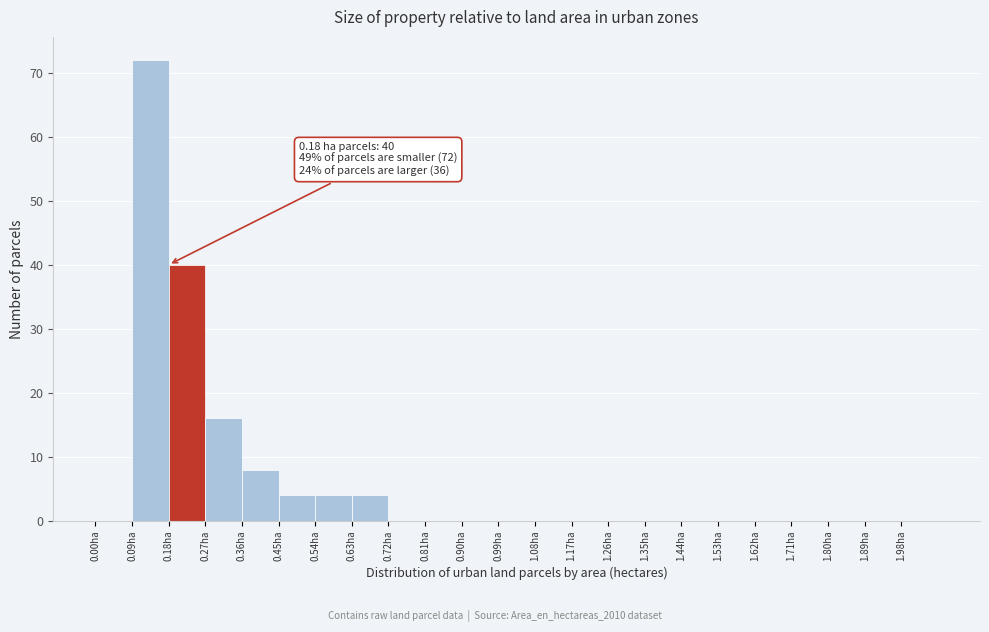

Over which range of the x-axis is the bar tallest?

0.09 to 0.18